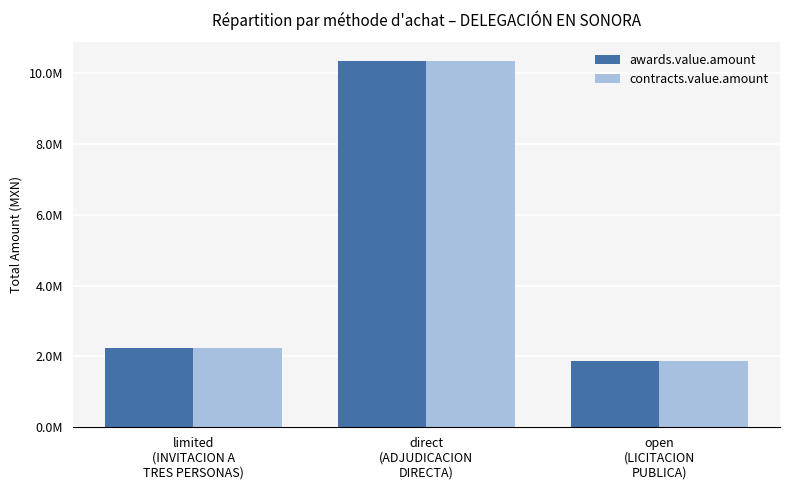

Are the bars grouped side by side (vs. stacked)?

Yes